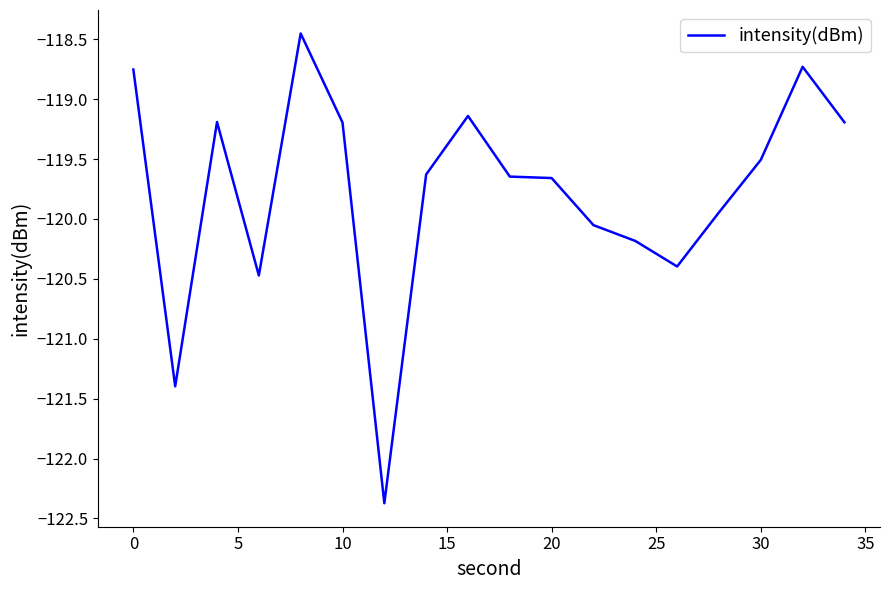

What is the smallest value displayed?

-122.4